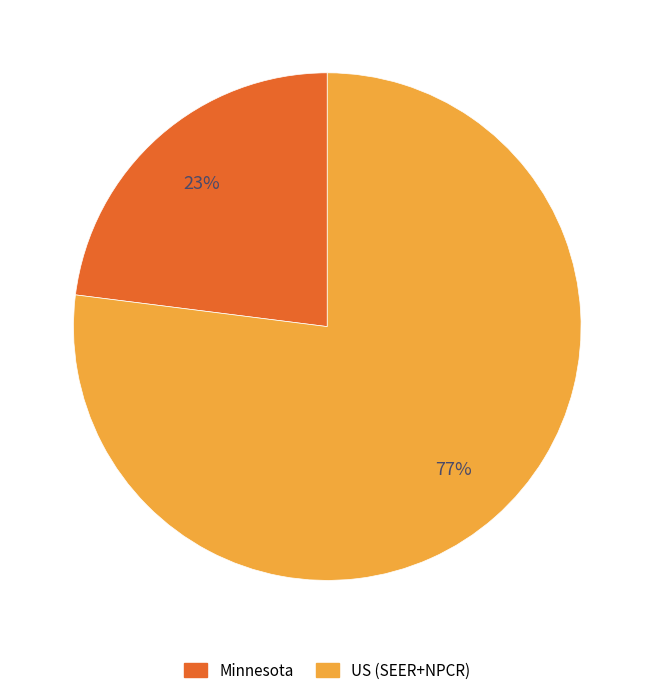

What percentage is the US (SEER+NPCR) slice, to the nearest percent?

77%